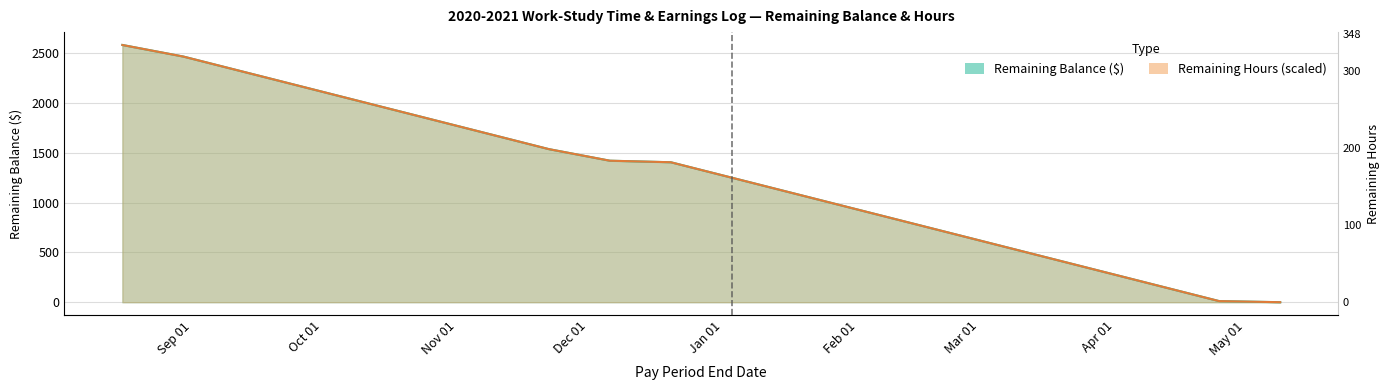

List the series in order of their peak value, highest first.

Remaining Hours, Remaining Balance ($)